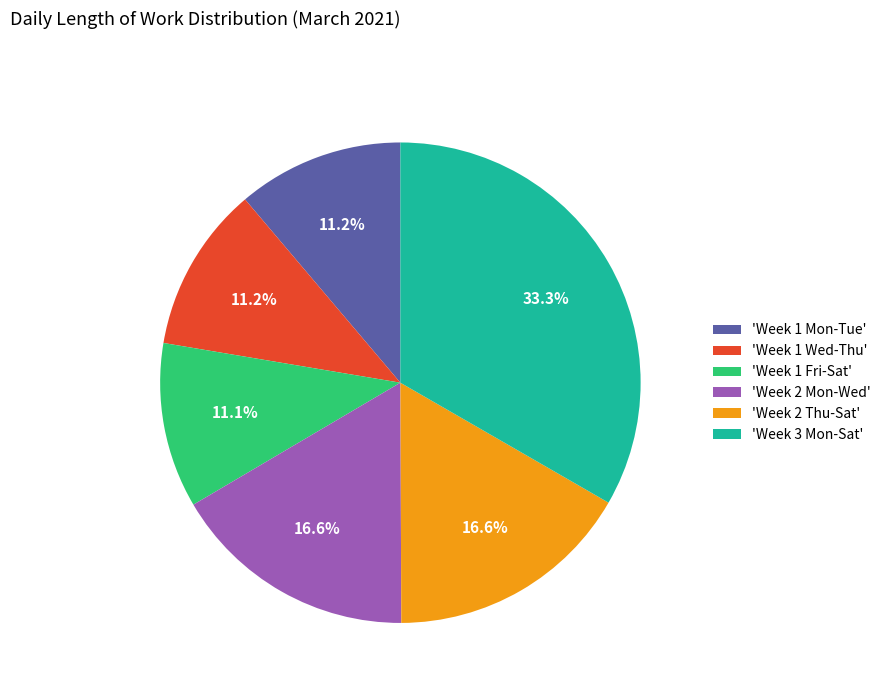

Which slice is the largest?

'Week 3 Mon-Sat'